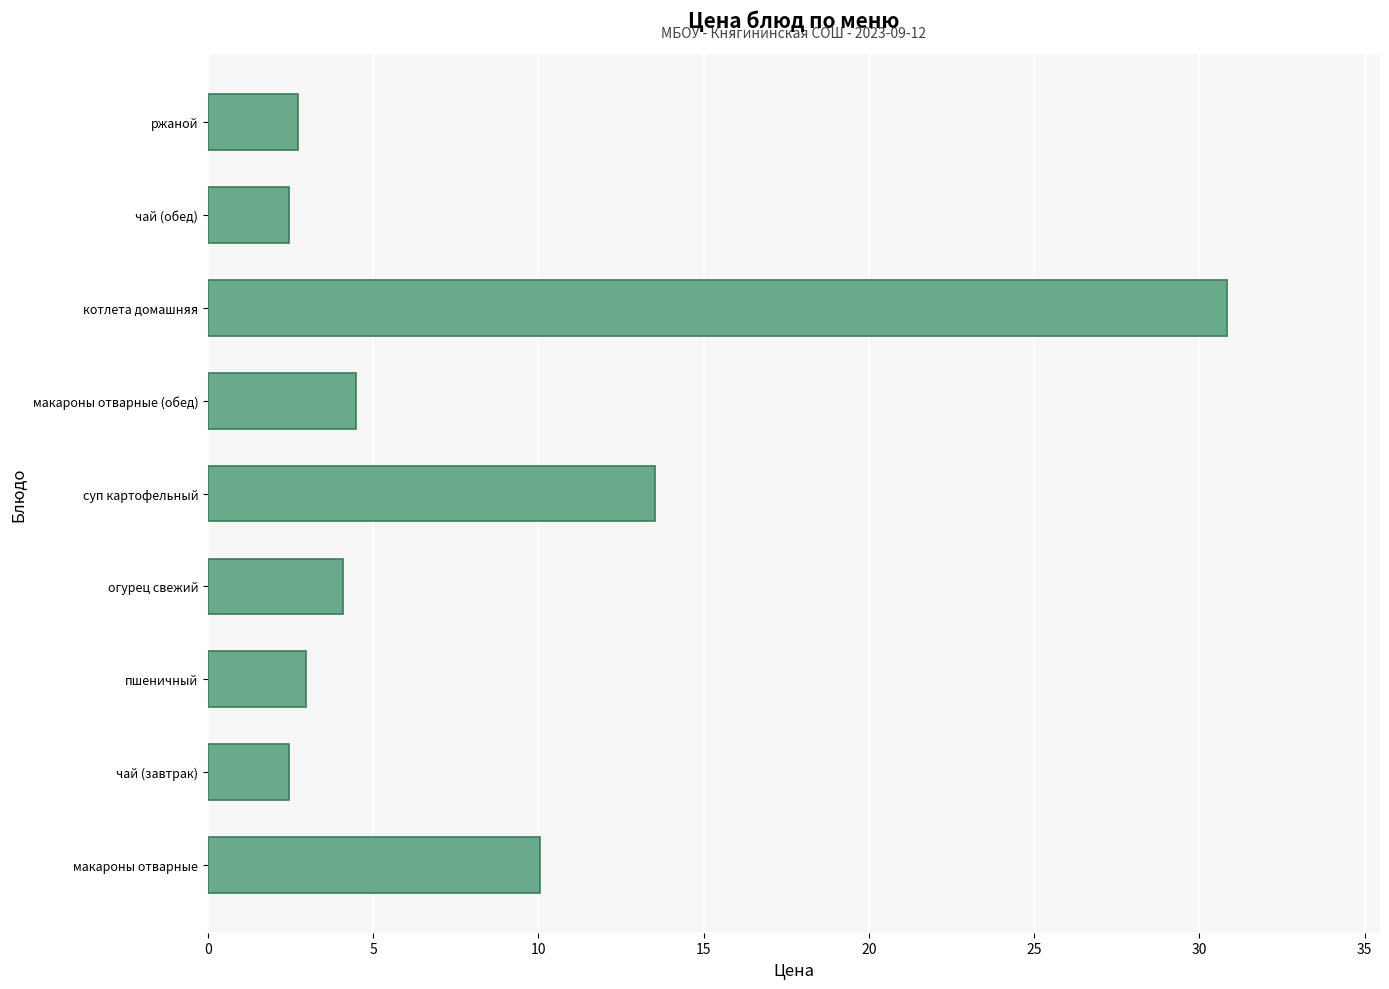

Which has a higher value, ржаной or огурец свежий?

огурец свежий